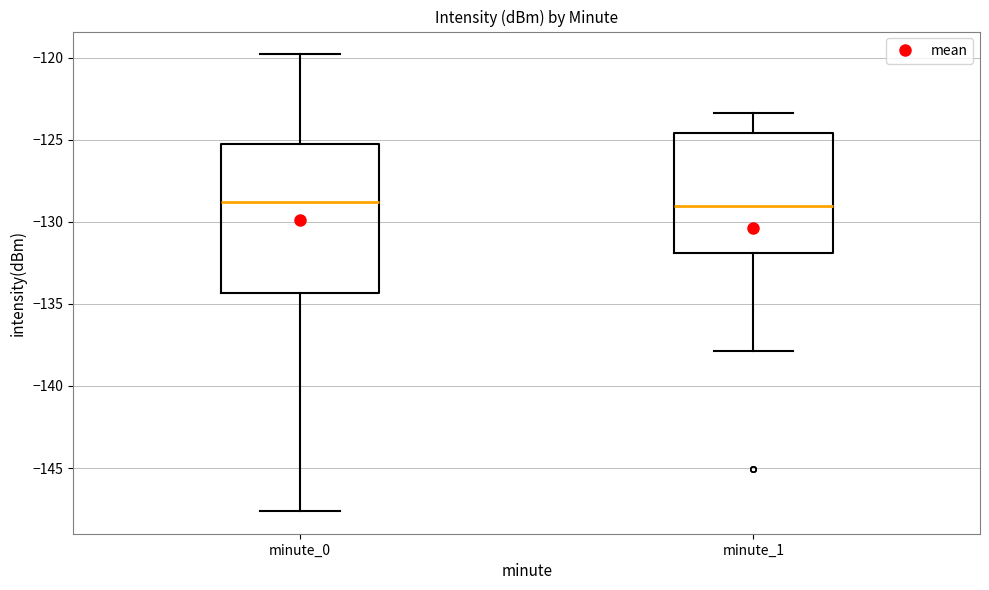

Comparing the boxes themselves (not the whiskers), which one is the tallest?

minute_0